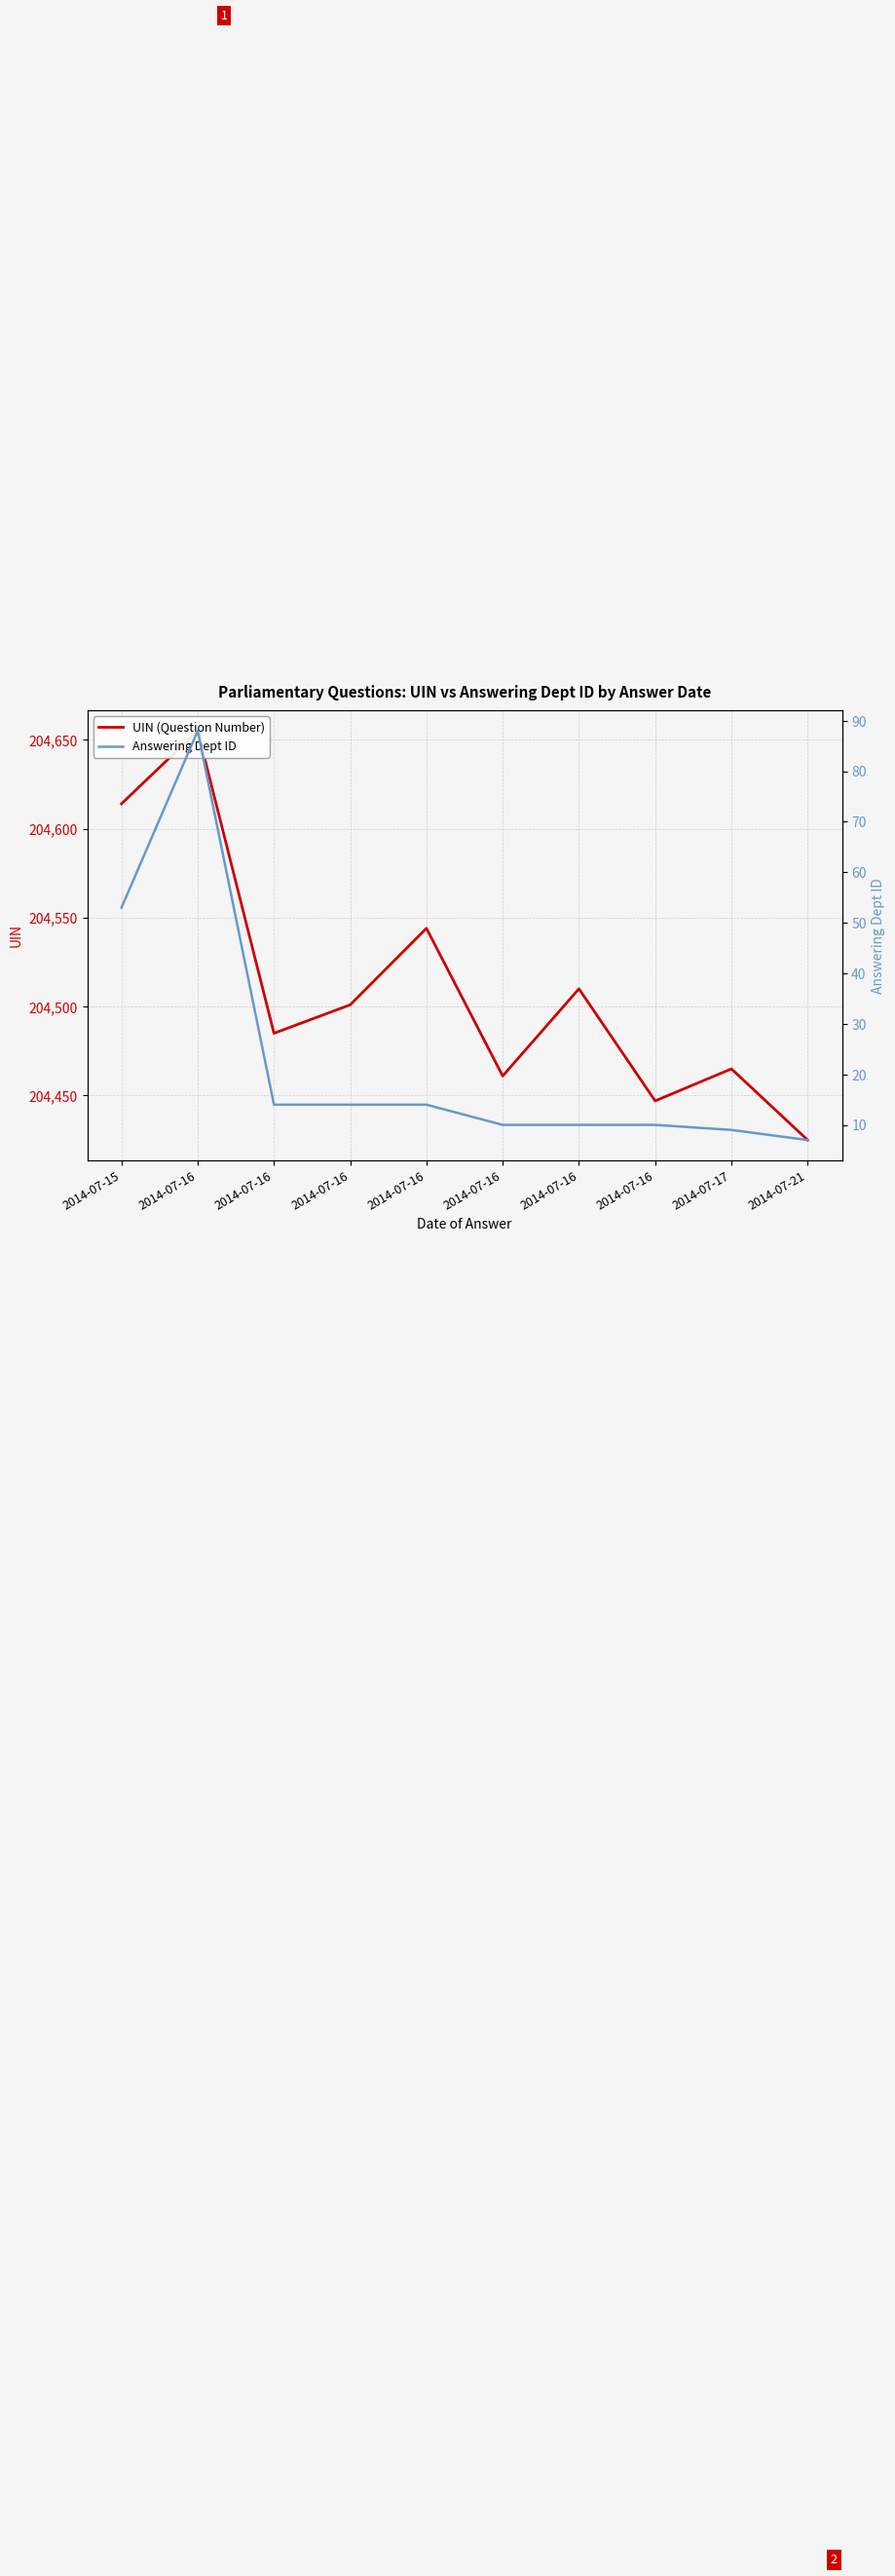

How many series are shown in this chart?

2